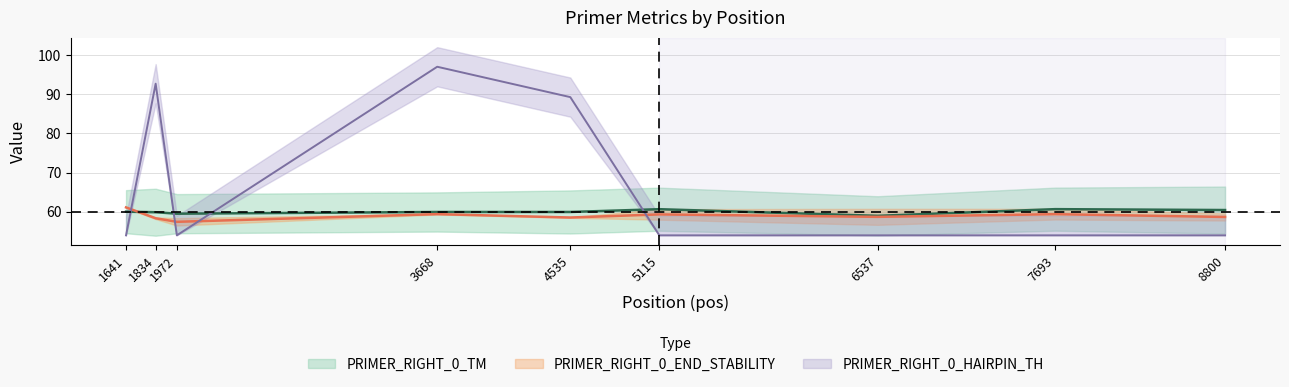

How many interior local peaks does the PRIMER_RIGHT_0_END_STABILITY series have?

3